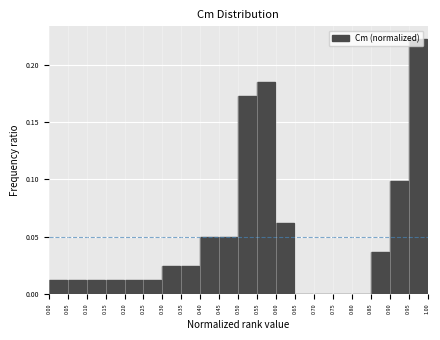

How tall is the bar that spans 0.00 to 0.05 on the x-axis? The values are not printed on the chart, so give them approximately, as read against the axis.

0.010